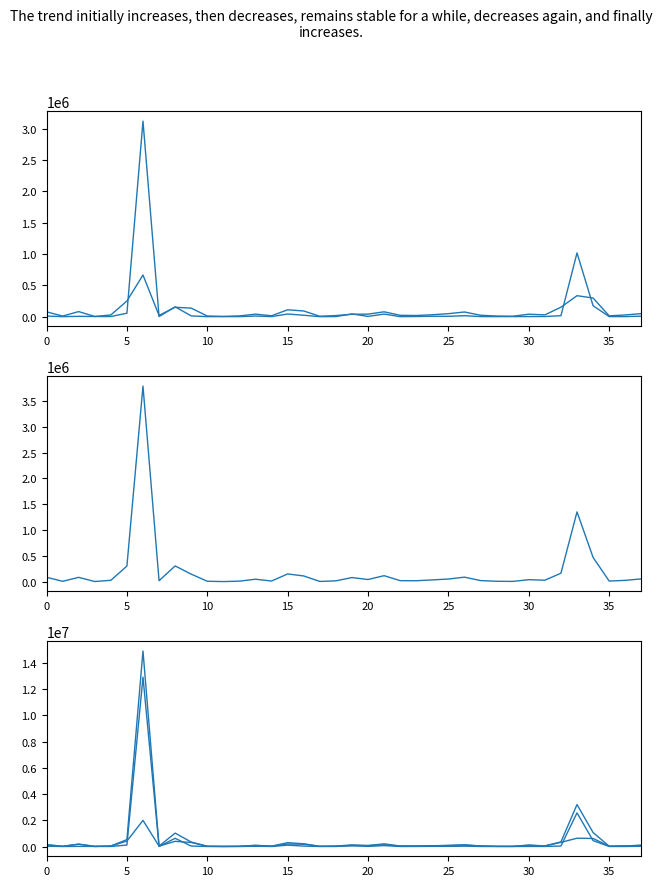

What are all the series names shown in the legend?

YABANCI GELİŞ, YERLİ GELİŞ, TOPLAM GELİŞ, YABANCI GECELEME, YERLİ GECELEME, TOPLAM GECELEME